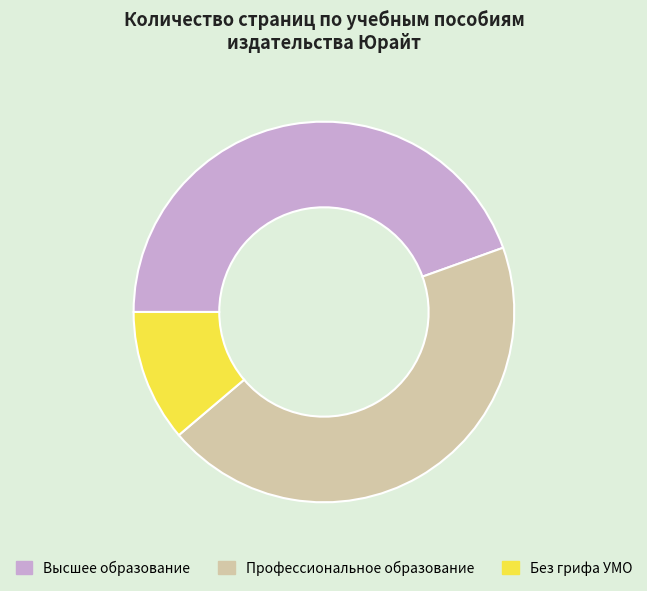

What is the ratio of the value at Высшее образование to the value at Без грифа УМО?

4.0